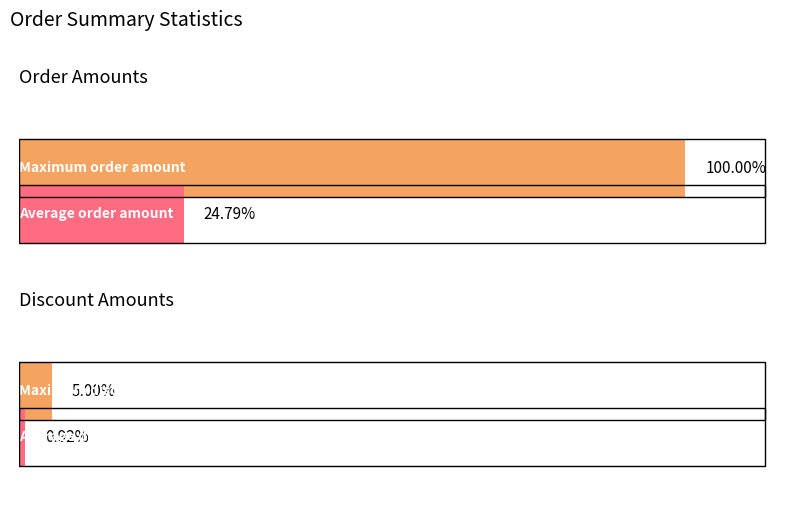

What is the difference between the maximum and minimum values in the Order Amount series?

5329.7